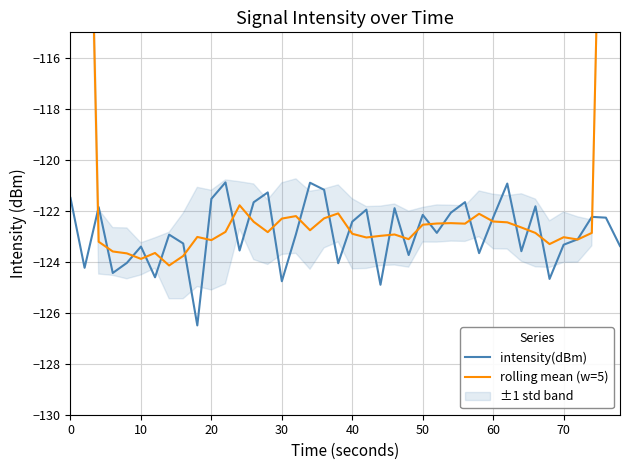

What is the minimum value for intensity(dBm)?

-126.5